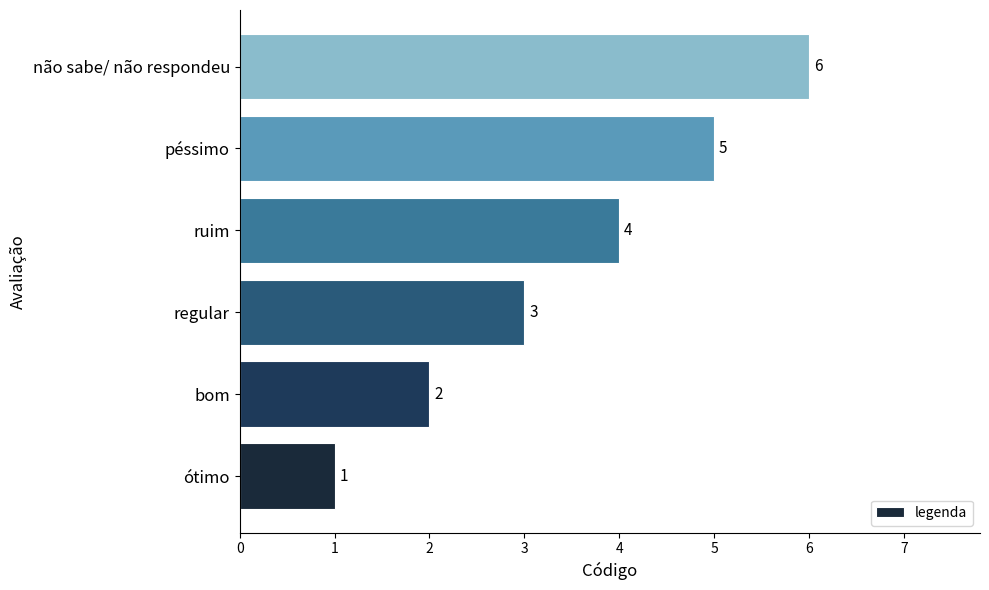

Which category has the highest value across all series?

não sabe/ não respondeu